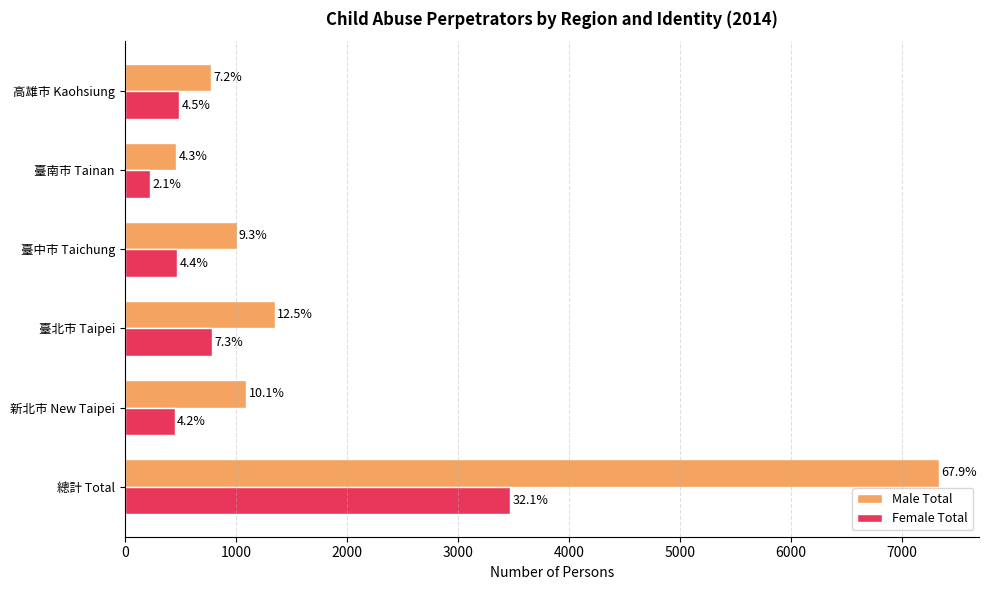

What are all the series names shown in the legend?

Male Total, Female Total